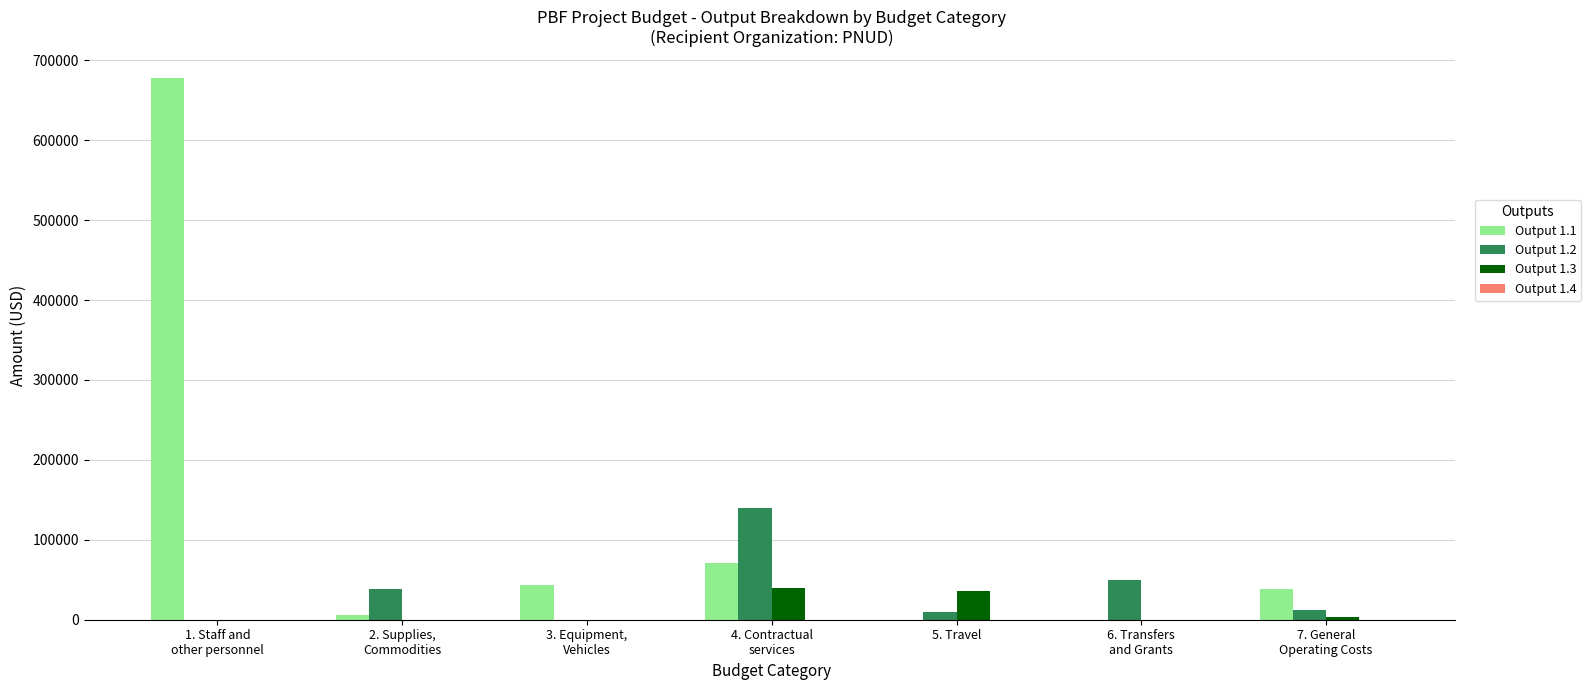

How many data points in Output 1.1 are above 38864?

4